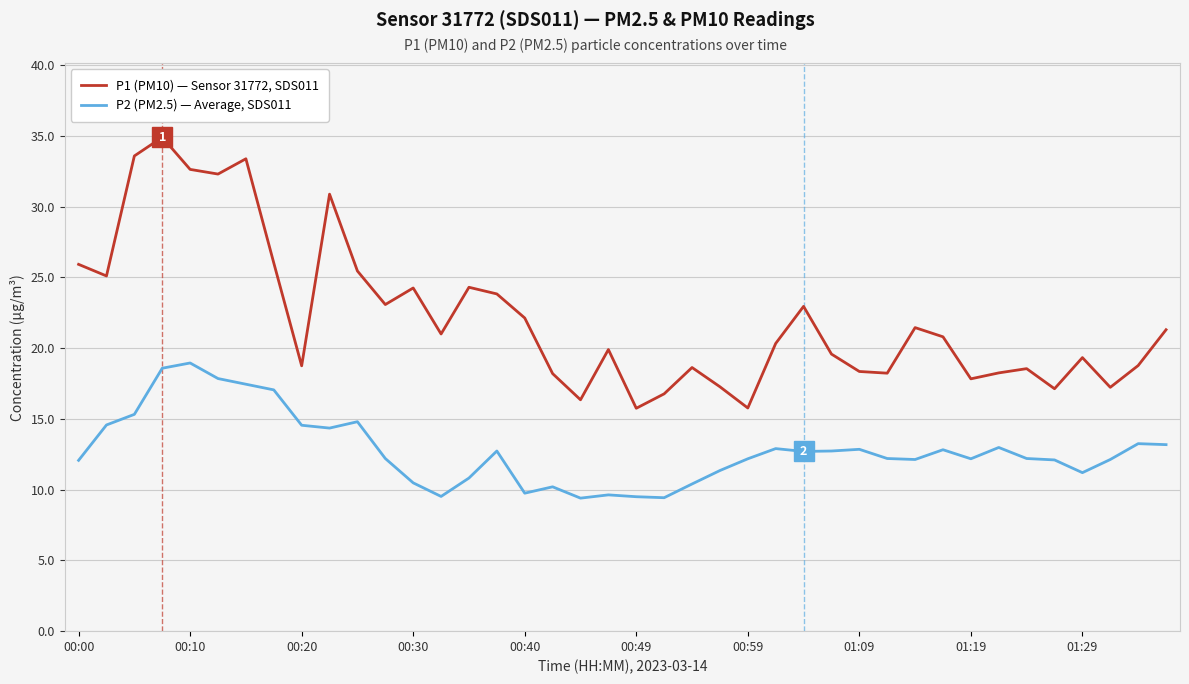

What is the smallest value displayed?

9.4